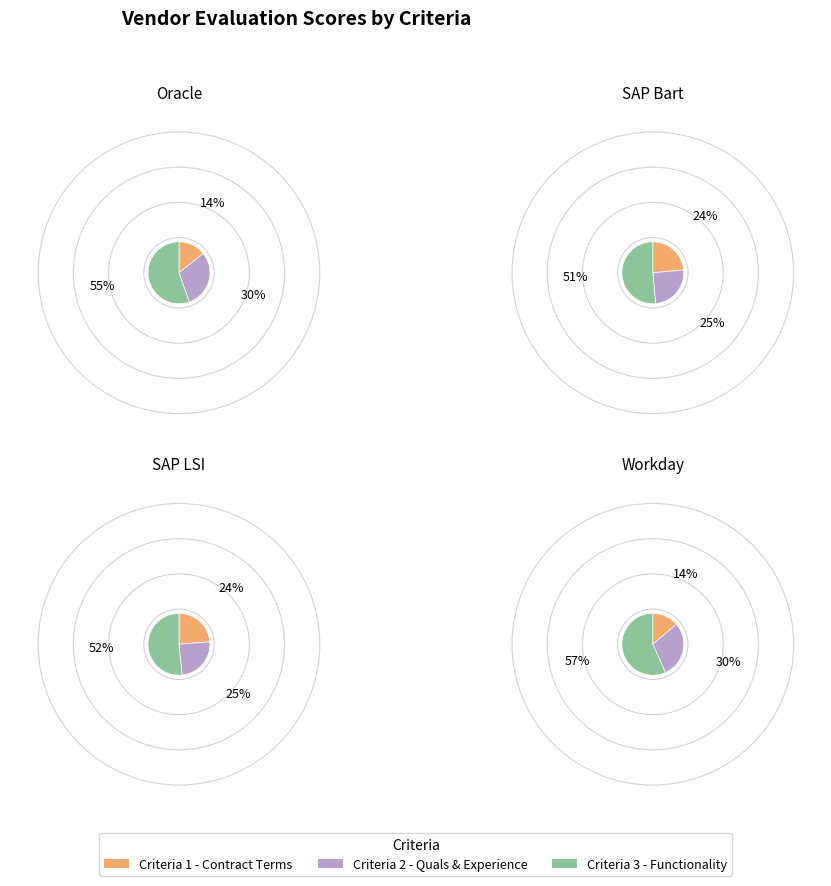

What percentage is the Criteria 2 - Quals and Experience slice, to the nearest percent?

30%